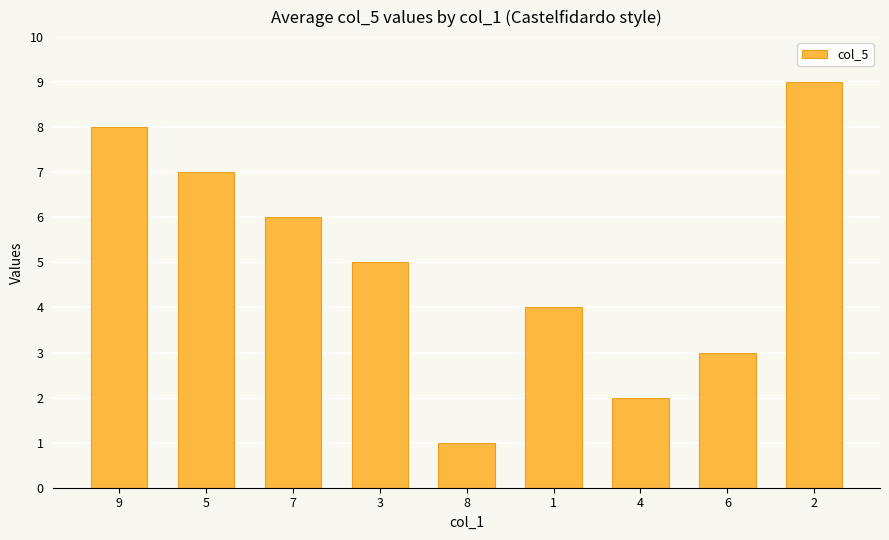

What is the difference between the second highest and minimum values?

7